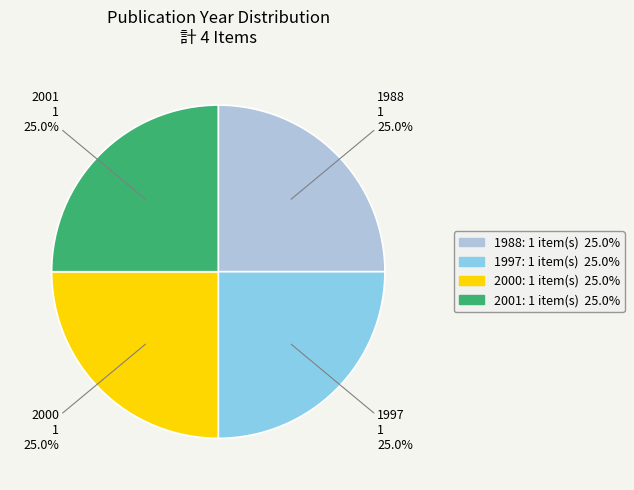

How many slices are in this pie chart?

4